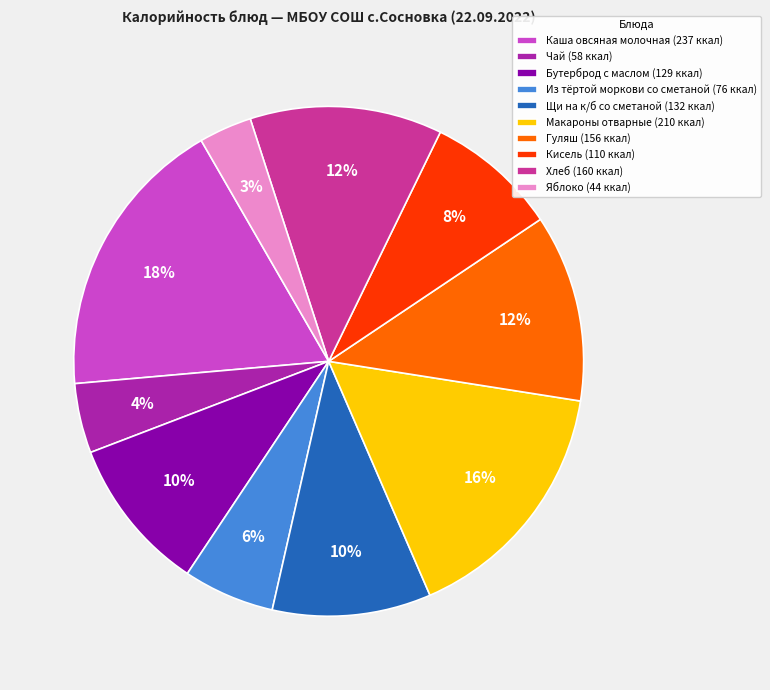

The Гуляш slice represents 12% of the pie. True or false?

True